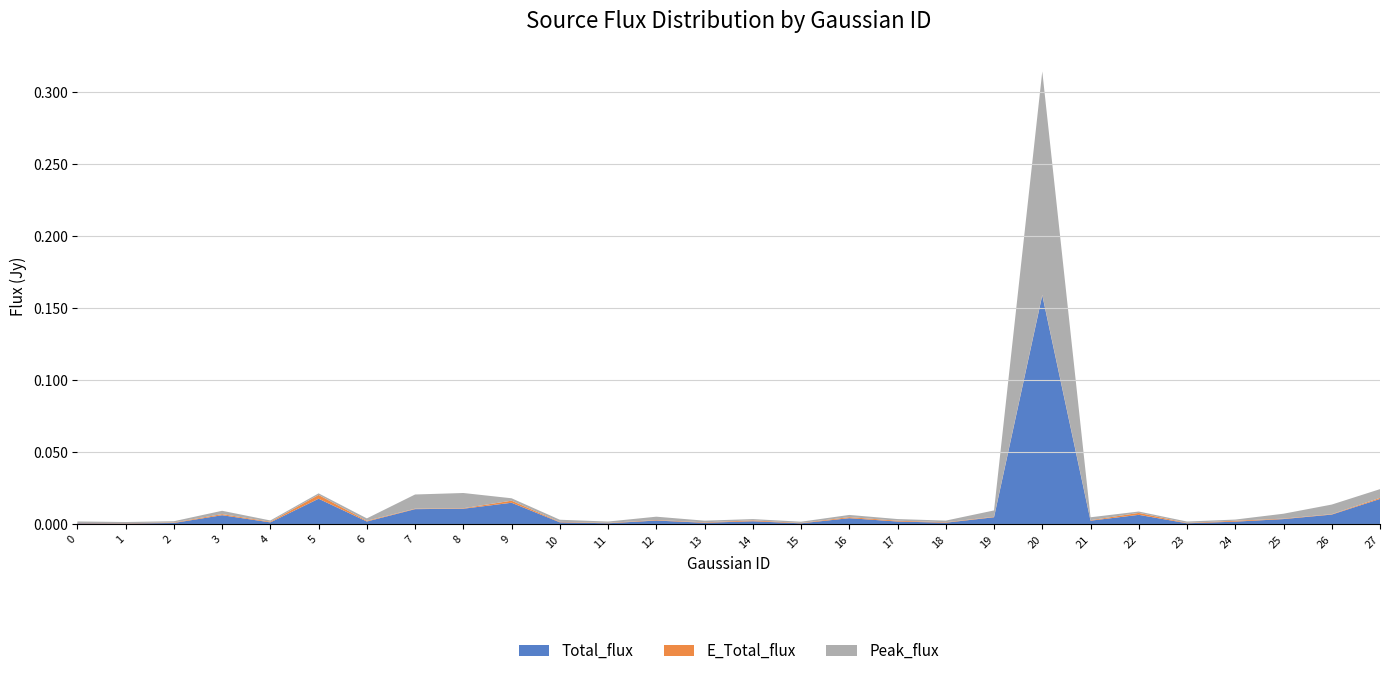

Reading left to right, list all the values displayed in this chart.

Total_flux: 0.0	0.0	0.0	0.0	0.0	0.0	0.0	0.0	0.0	0.0	0.0	0.0	0.0	0.0	0.0	0.0	0.0	0.0	0.0	0.0	0.2	0.0	0.0	0.0	0.0	0.0	0.0	0.0
E_Total_flux: 0.0	0.0	0.0	0.0	0.0	0.0	0.0	0.0	0.0	0.0	0.0	0.0	0.0	0.0	0.0	0.0	0.0	0.0	0.0	0.0	0.0	0.0	0.0	0.0	0.0	0.0	0.0	0.0
Peak_flux: 0.0	0.0	0.0	0.0	0.0	0.0	0.0	0.0	0.0	0.0	0.0	0.0	0.0	0.0	0.0	0.0	0.0	0.0	0.0	0.0	0.2	0.0	0.0	0.0	0.0	0.0	0.0	0.0